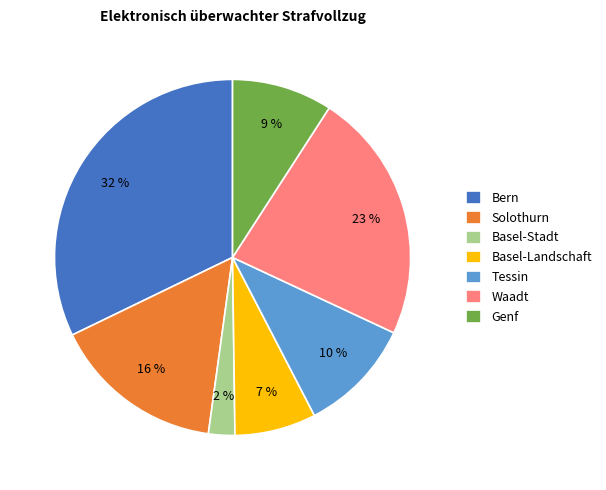

What percentage is the Tessin slice, to the nearest percent?

10%